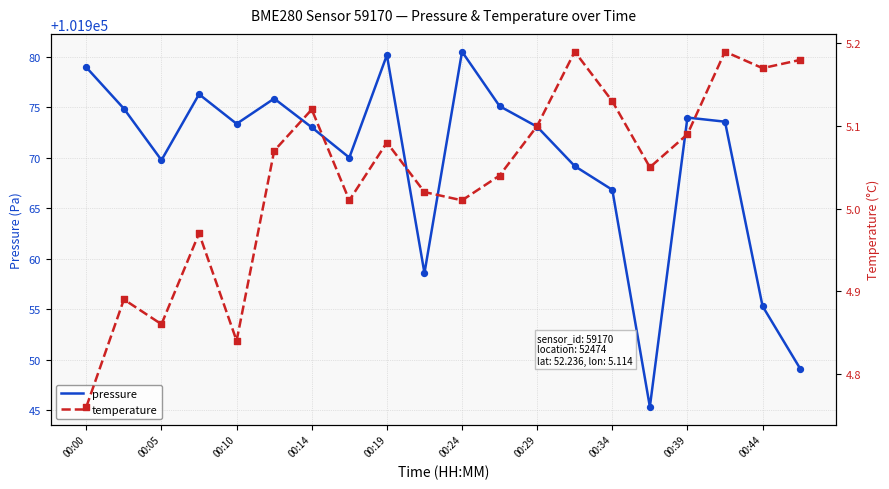

The pressure series shows 167272.1 at 00:10. True or false?

False